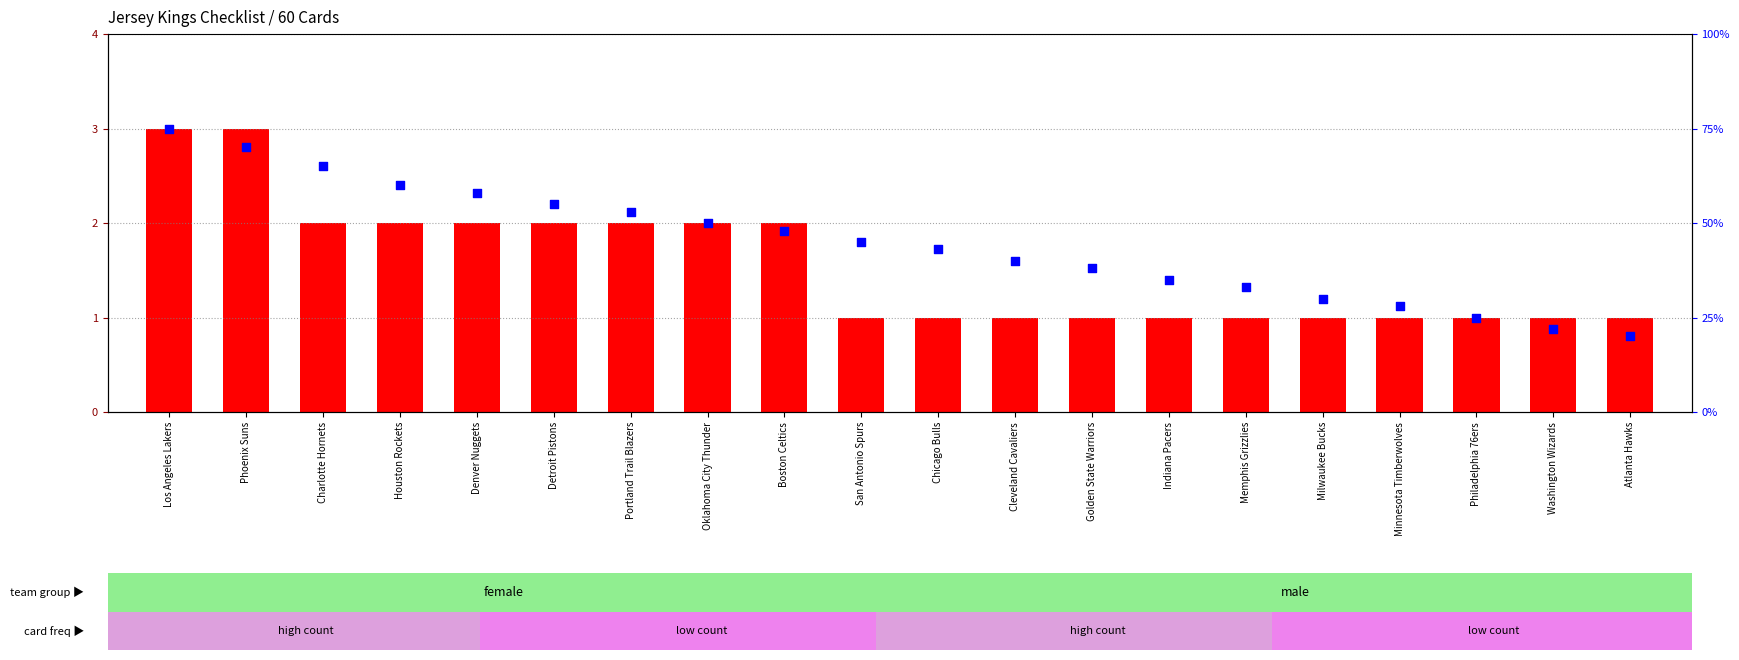

Is the value of card count per team at Cleveland Cavaliers greater than the value of percentile rank within the sample at Oklahoma City Thunder?

No